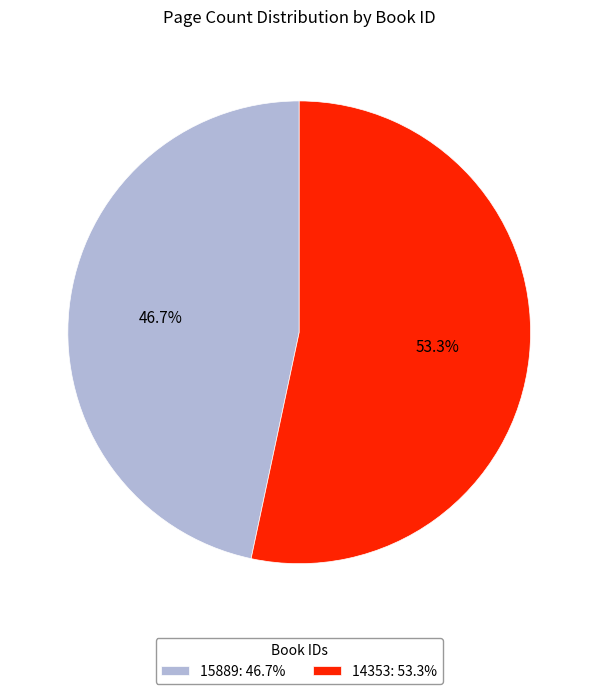

Which category has the biggest portion of the pie?

14353